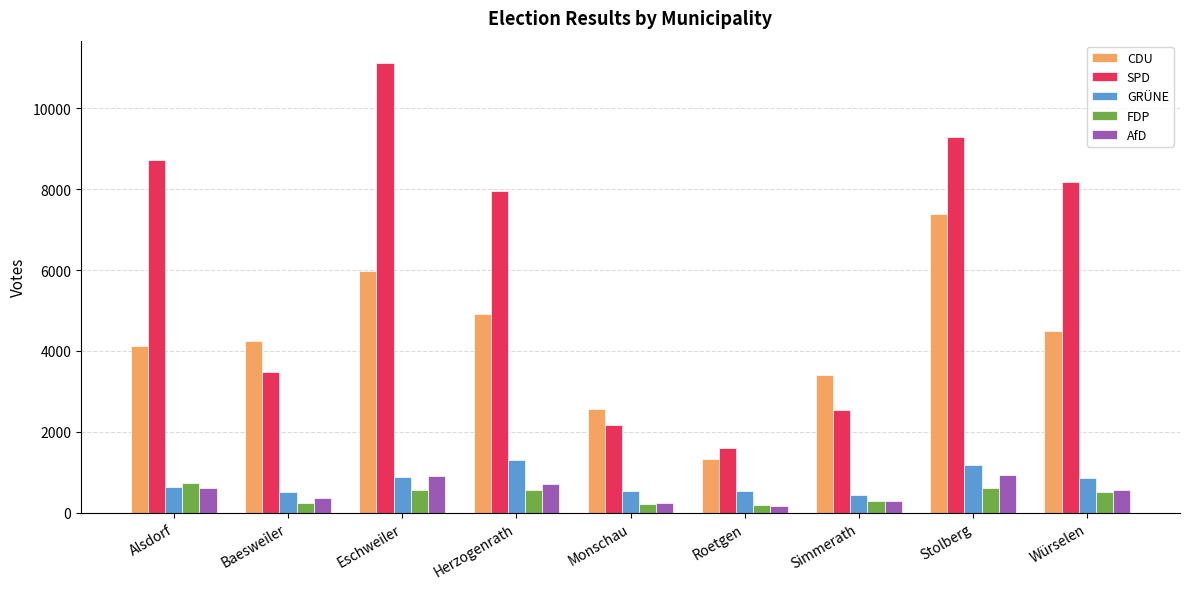

What are all the series names shown in the legend?

CDU, SPD, GRÜNE, FDP, AfD